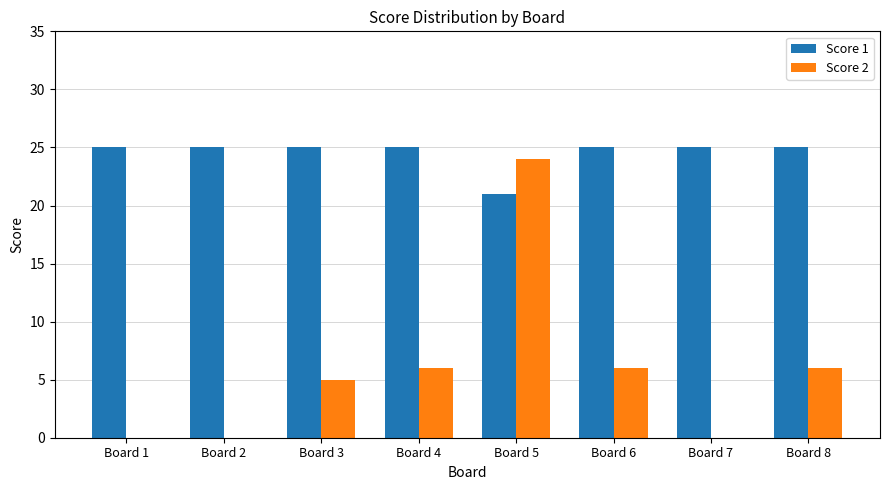

Which series has the largest total across all categories?

Score 1